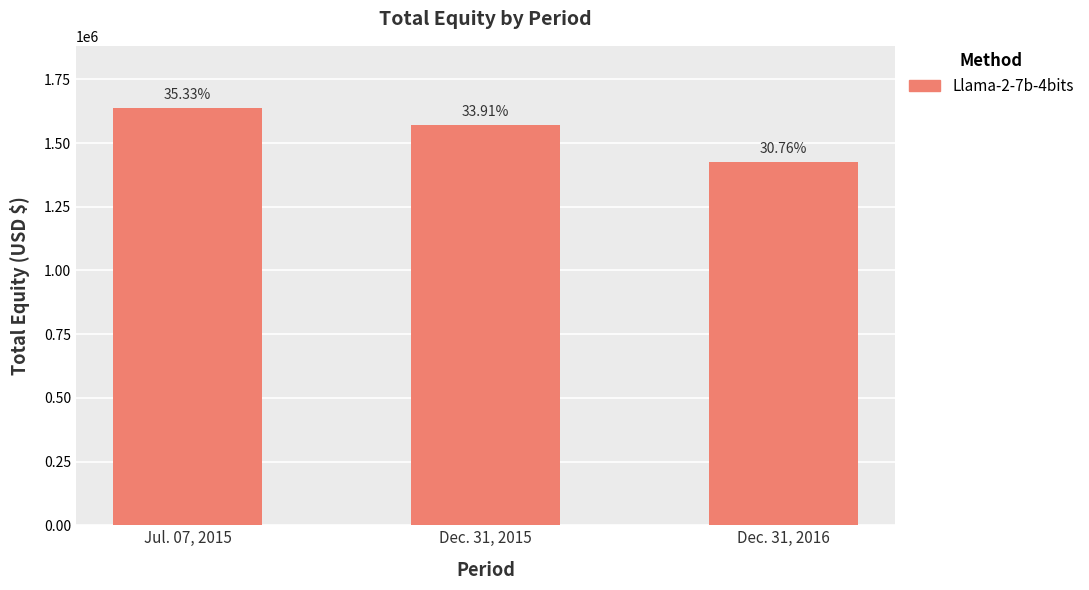

Reading left to right, what are all the values shown in this chart?

Jul. 07, 2015=1635957	Dec. 31, 2015=1570077	Dec. 31, 2016=1424311